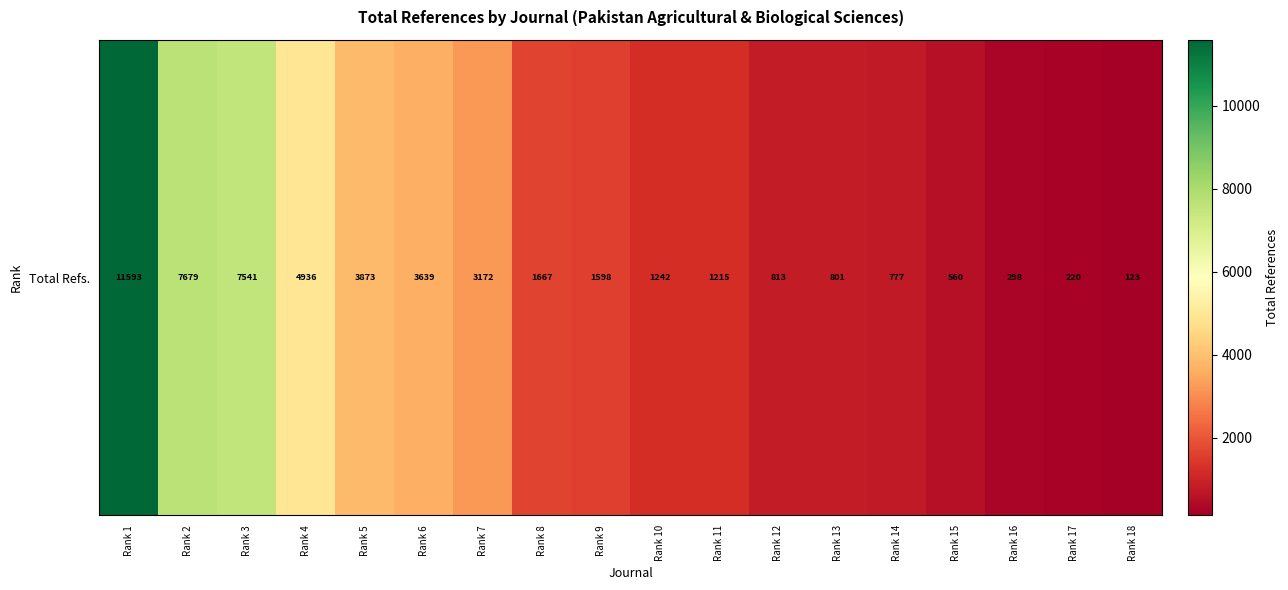

What is the difference between the maximum and minimum values?

11470